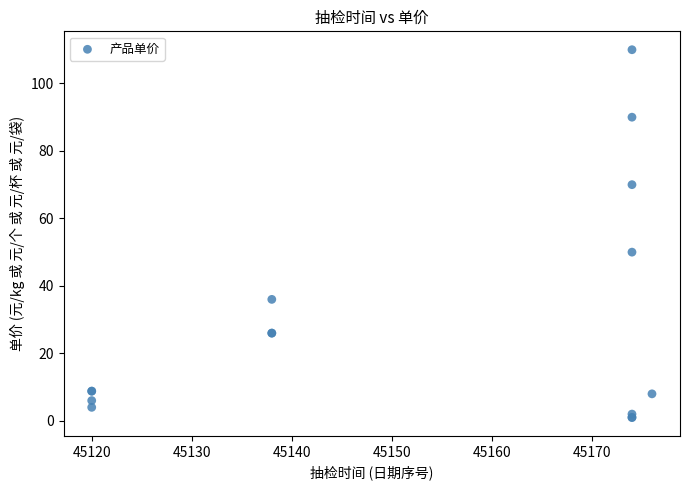

What Y value in the scatter plot is closest to 55?

50.0